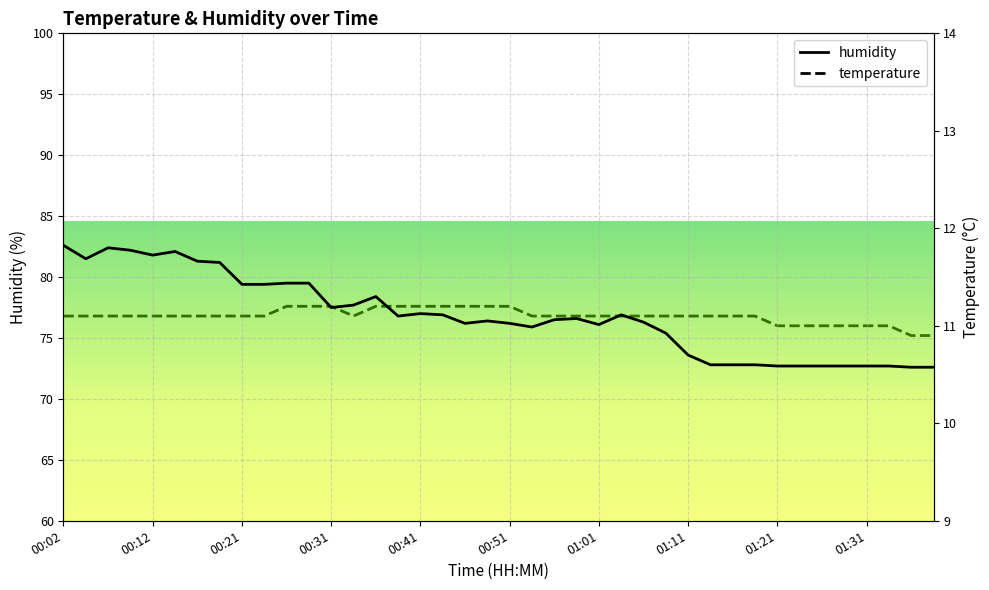

List the series in order of their peak value, lowest first.

temperature, humidity